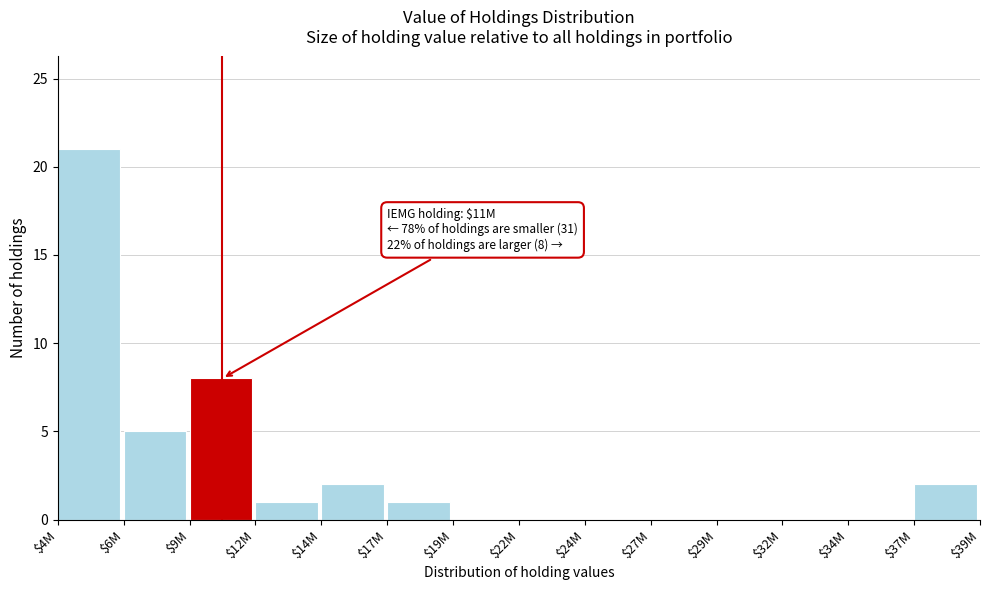

Where is the data nearest to the value 10?

$9M